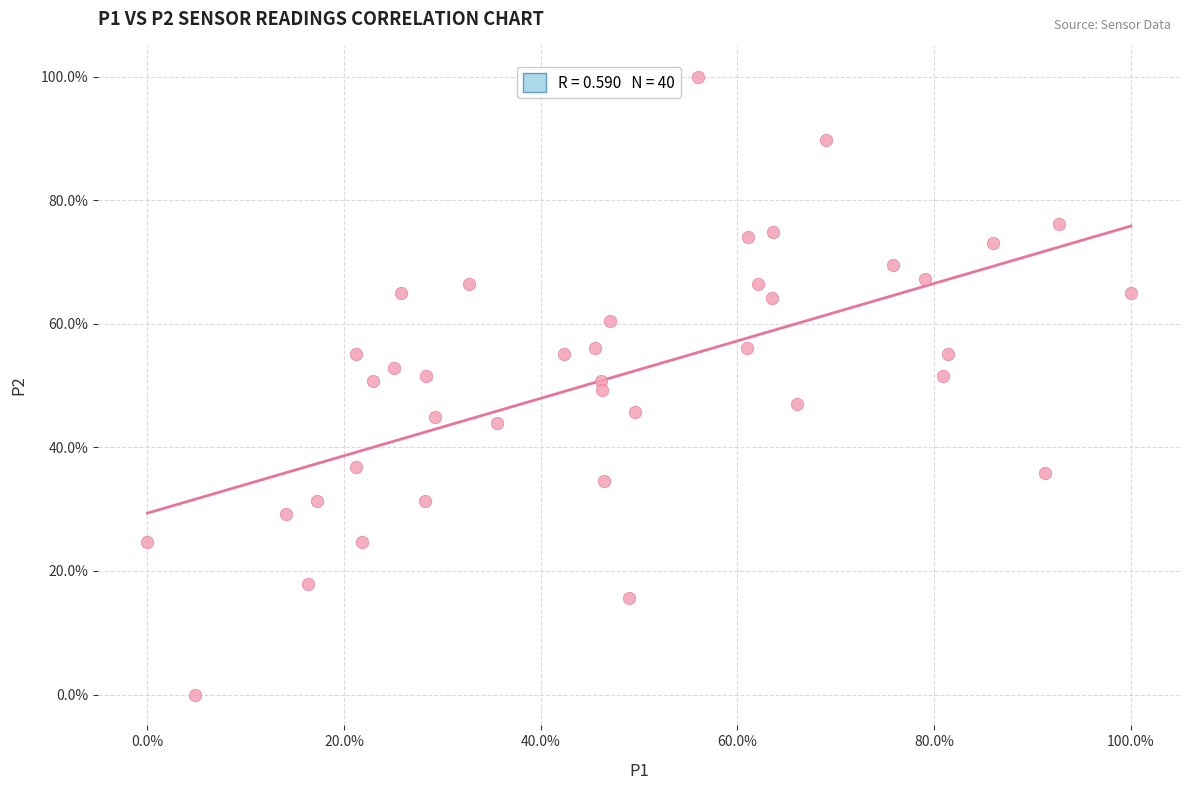

What is the range of X values (max minus min)?

100.0